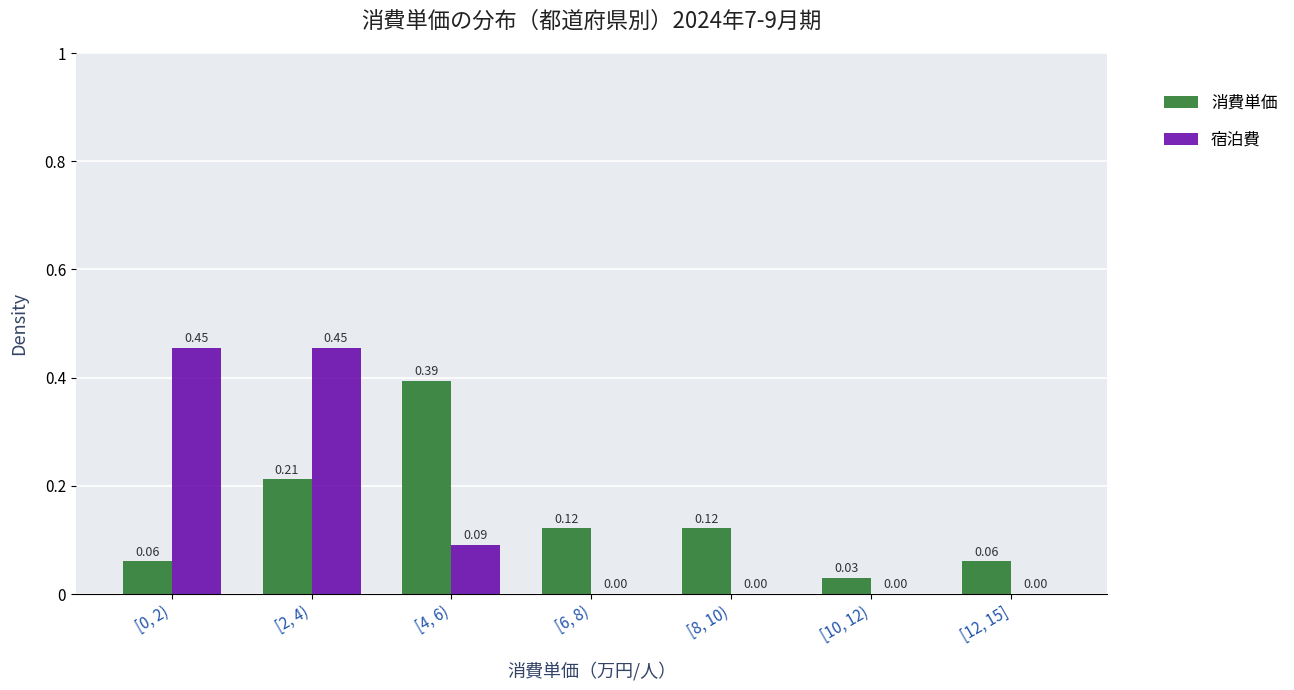

What is the sum of all 消費単価 values?

1.0